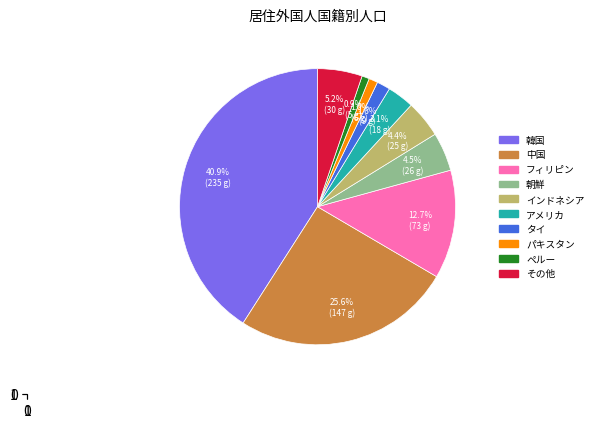

Approximately how many times larger is the value at 中国 compared to 朝鮮?

5.7